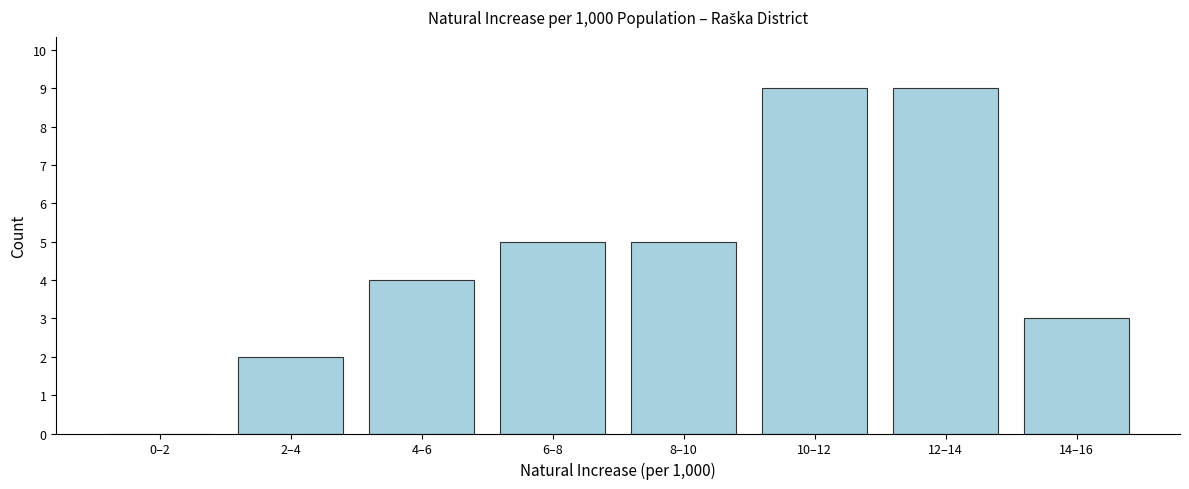

Reading left to right, what are all the values shown in this chart?

0–2=0	2–4=2	4–6=4	6–8=5	8–10=5	10–12=9	12–14=9	14–16=3